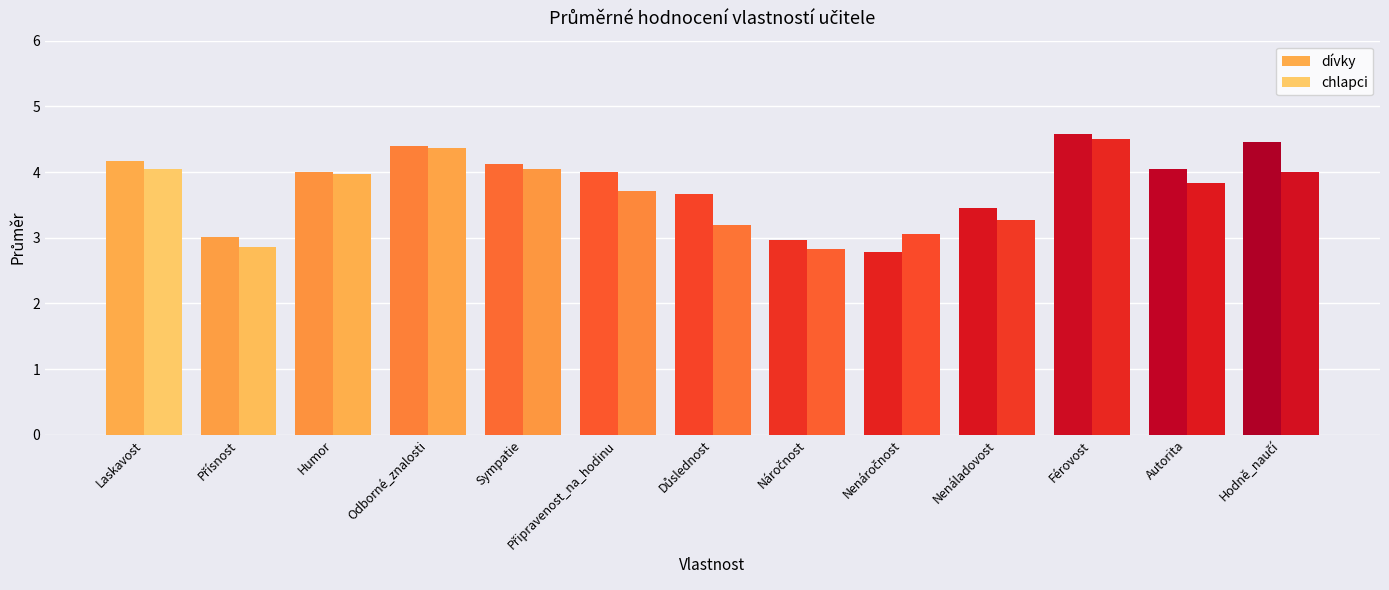

Which series has the largest total across all categories?

dívky